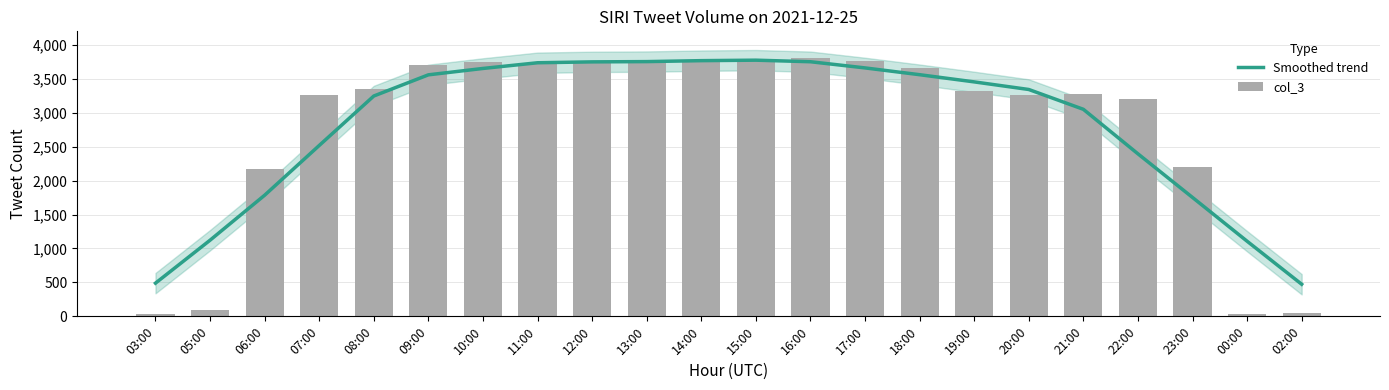

List the series in order of their peak value, highest first.

col_3, Smoothed trend